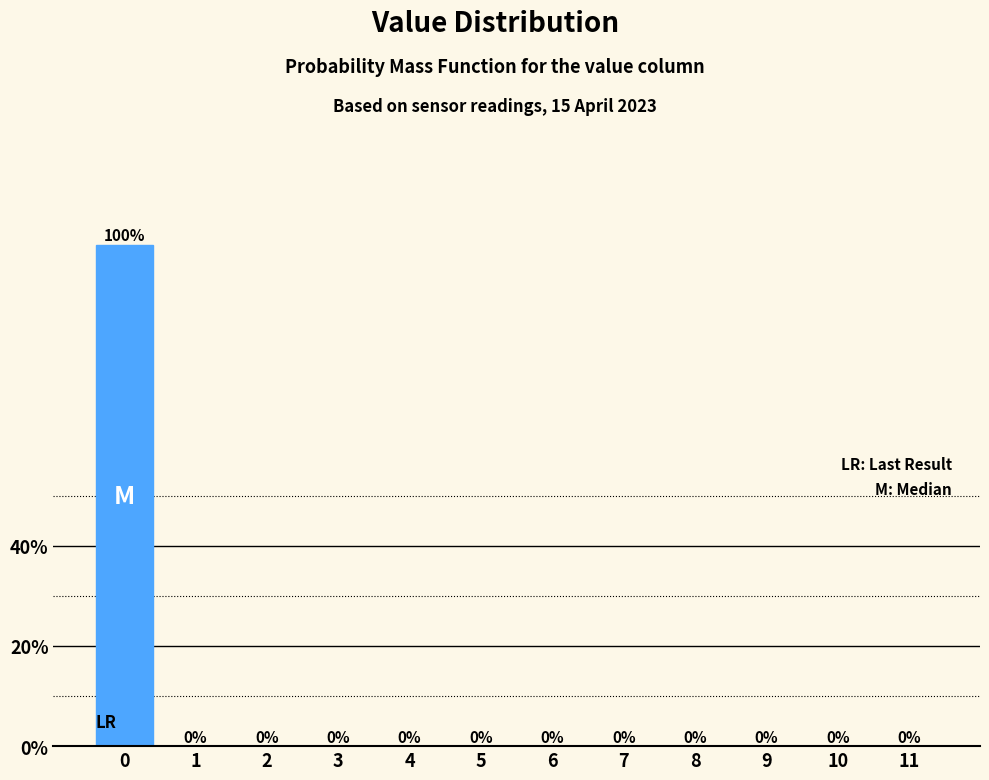

Reading left to right, list every bar in this chart as the range it spans on the x-axis followed by its height.

-0.5 to 0.5: 100
0.5 to 1.5: 0
1.5 to 2.5: 0
2.5 to 3.5: 0
3.5 to 4.5: 0
4.5 to 5.5: 0
5.5 to 6.5: 0
6.5 to 7.5: 0
7.5 to 8.5: 0
8.5 to 9.5: 0
9.5 to 10.5: 0
10.5 to 11.5: 0